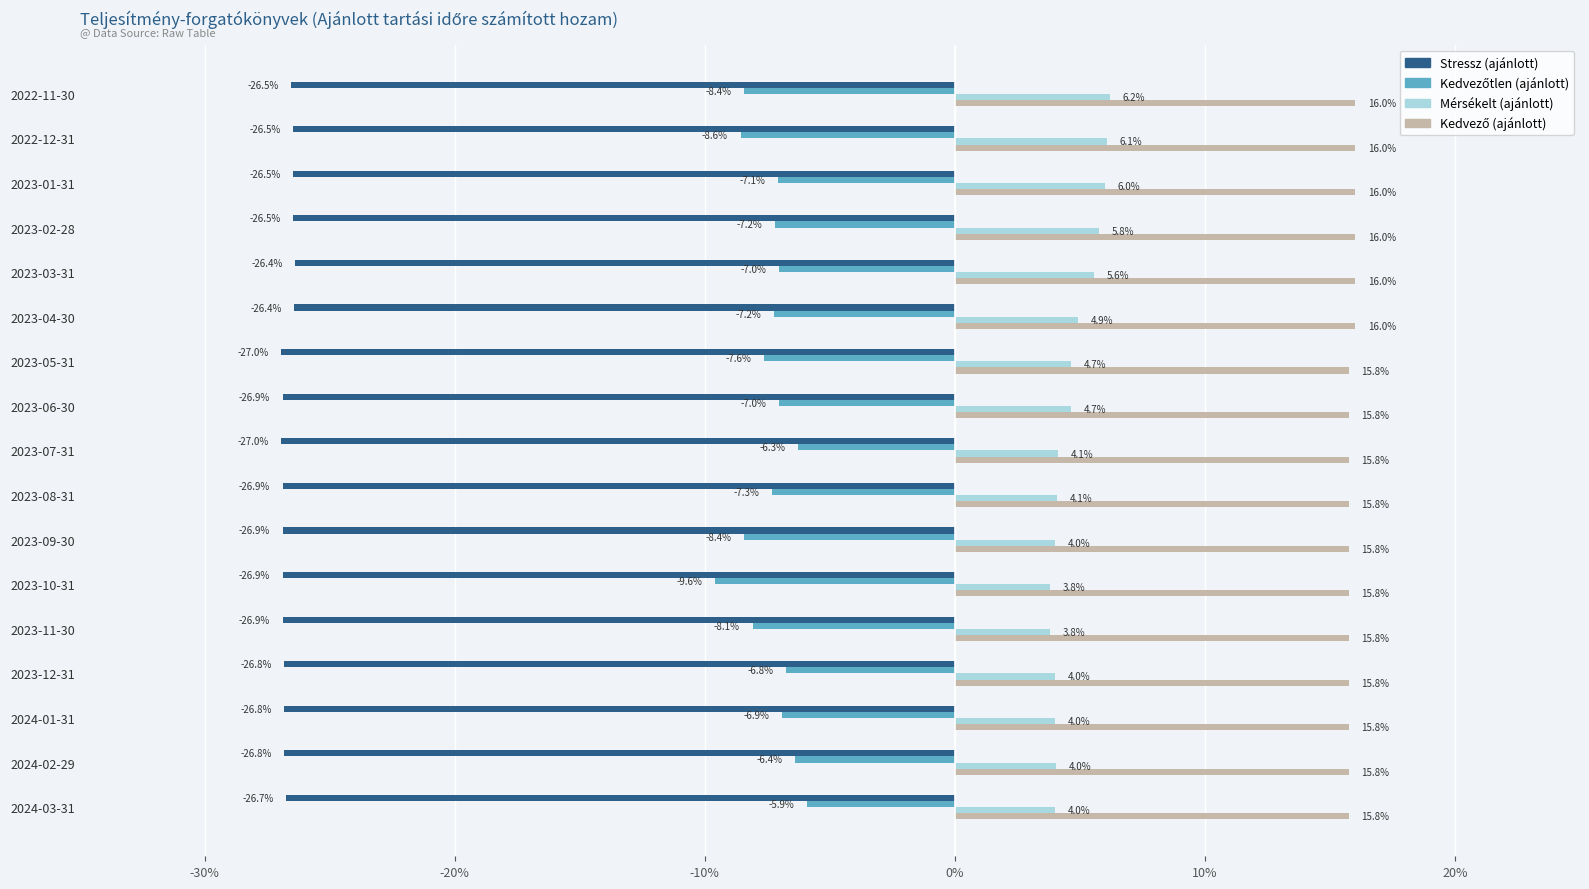

List the series in order of their overall mean, highest first.

Kedvező (ajánlott), Mérsékelt (ajánlott), Kedvezőtlen (ajánlott), Stressz (ajánlott)